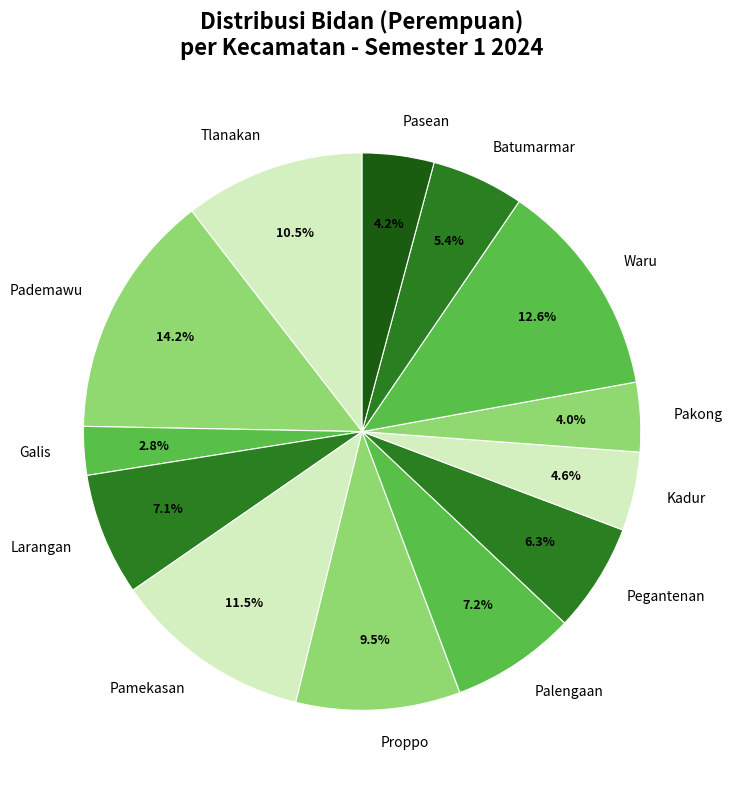

What is the largest slice in the pie chart?

Pademawu